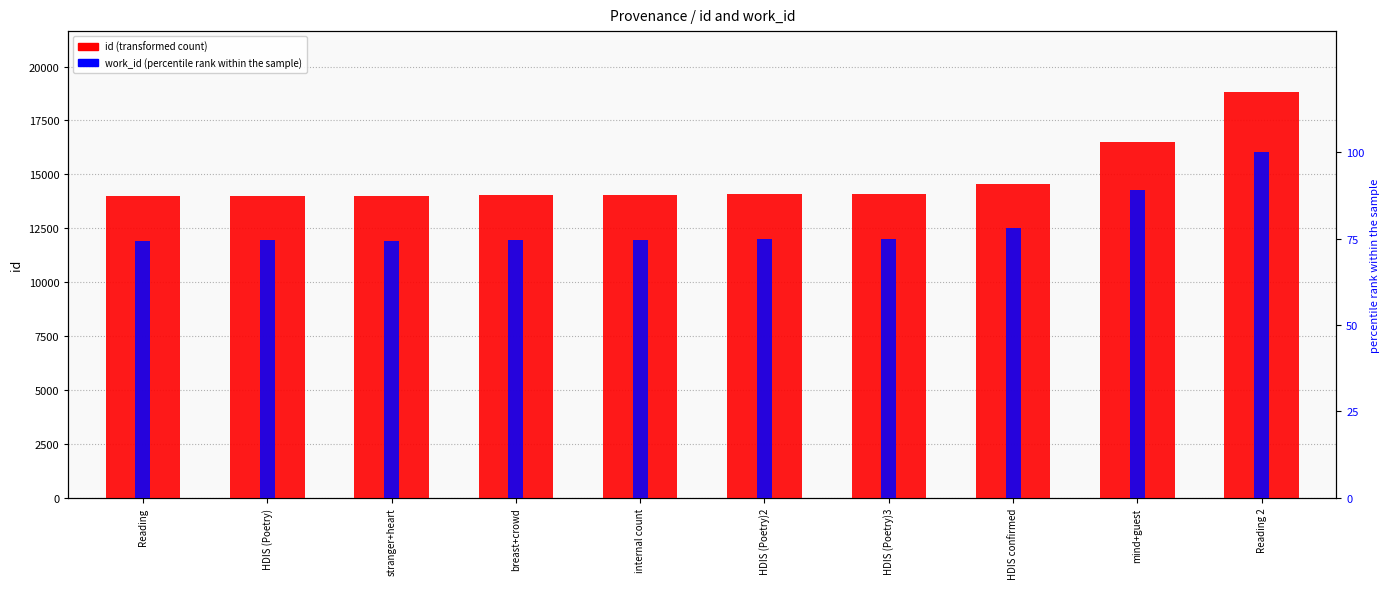

Is it true that id (transformed count) equals 16499.0 at mind+guest?

True